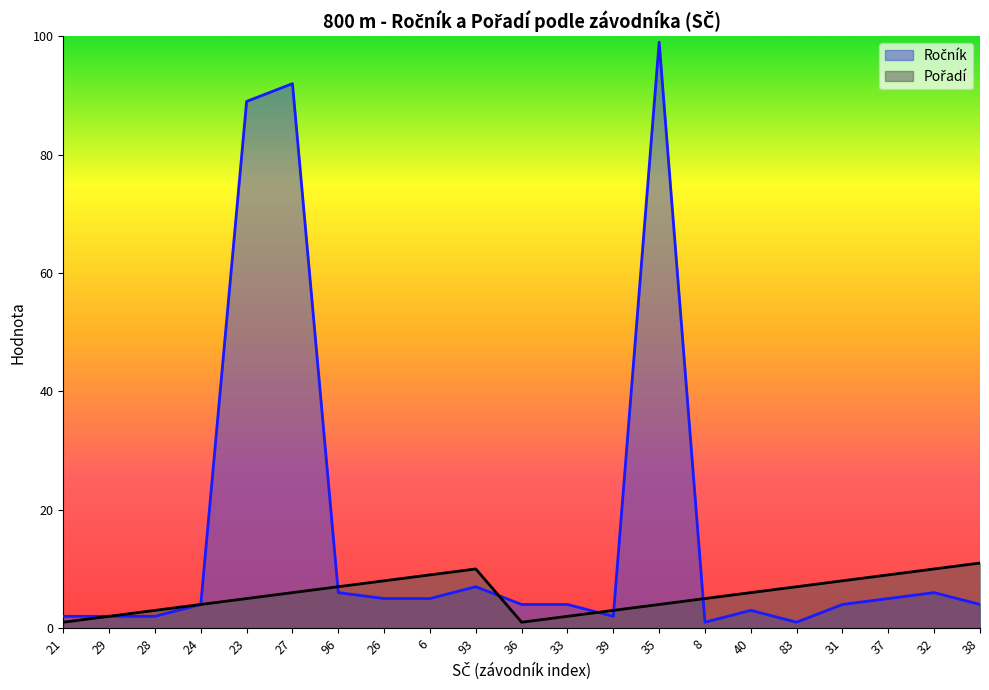

Where is the first local minimum for Ročník?

39